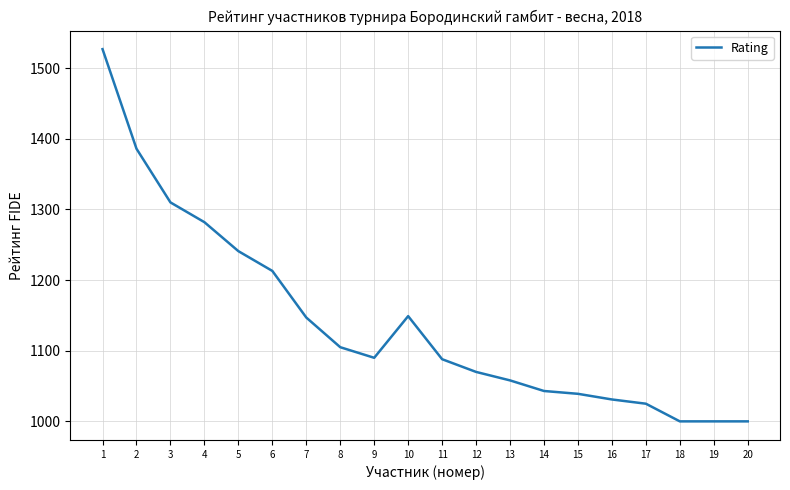

What is the ratio of the value at 16 to the value at 20?

1.0